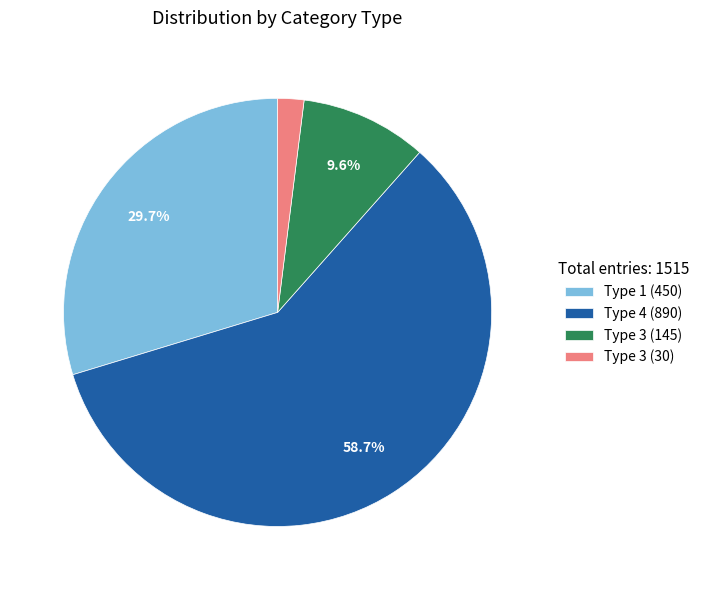

What percentage do Type 1 (450) and Type 4 (890) together represent?

88.4%